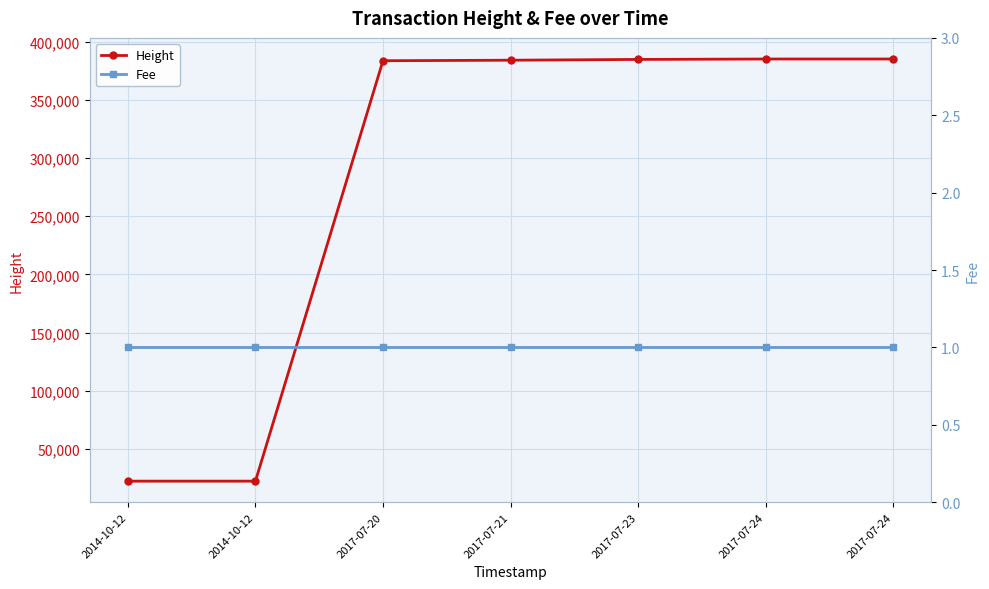

Where is Fee nearest to the value 1?

2014-10-12